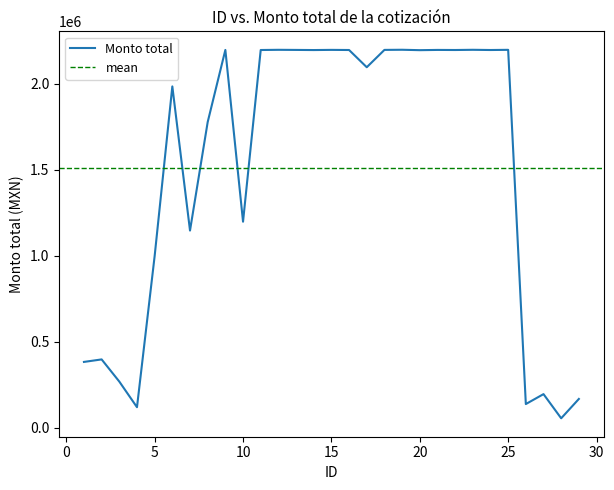

Rank the categories by value from lowest to highest.

28, 4, 26, 29, 27, 3, 1, 2, 5, 7, 10, 8, 6, 17, 20, 14, 24, 11, 22, 16, 21, 13, 9, 18, 15, 25, 12, 23, 19